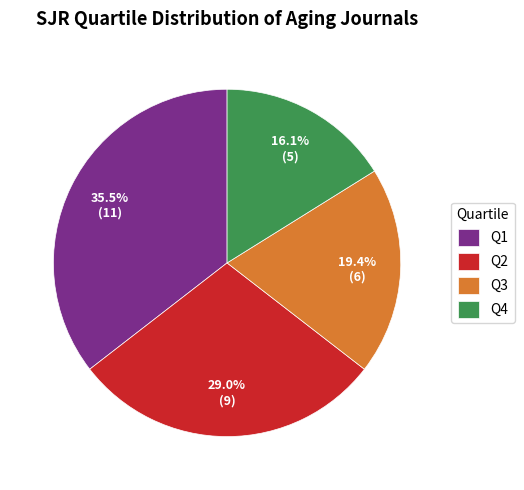

Which slice is the largest?

Q1